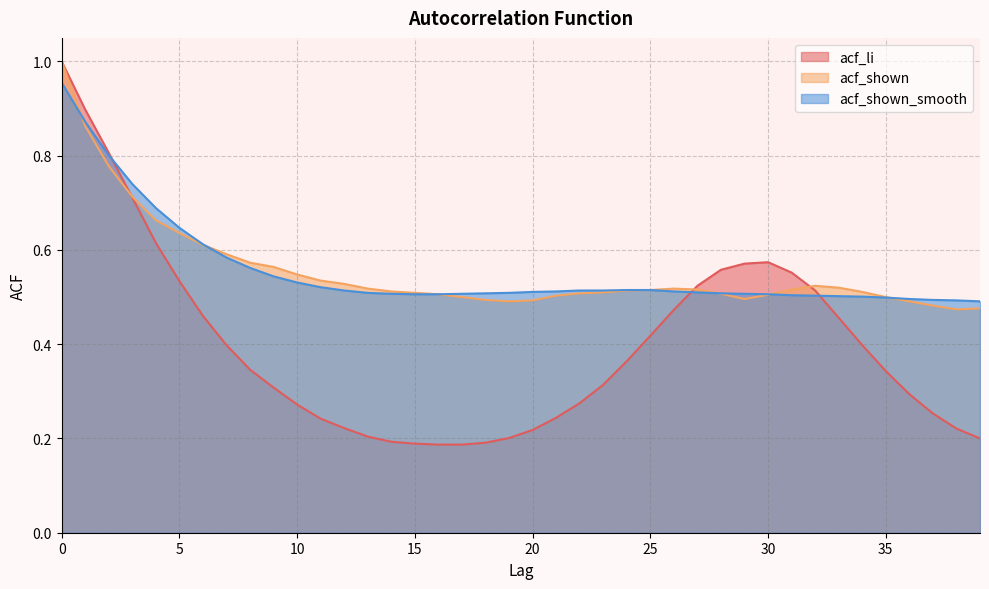

True or false: acf_shown_smooth and acf_li cross at least once.

True